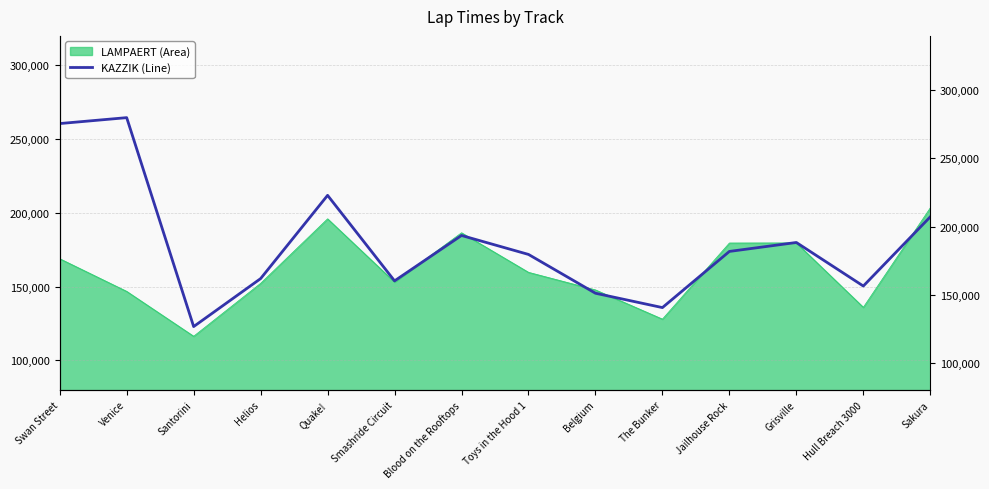

True or false: LAMPAERT (Area) has a value of 260266 at Belgium.

False